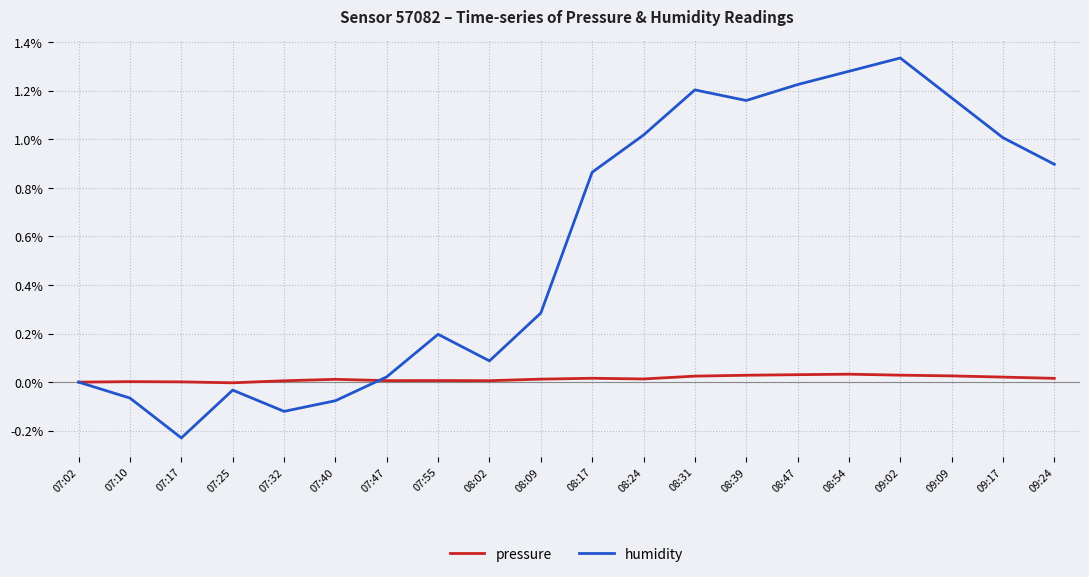

Which category has the lowest value across all series?

07:17